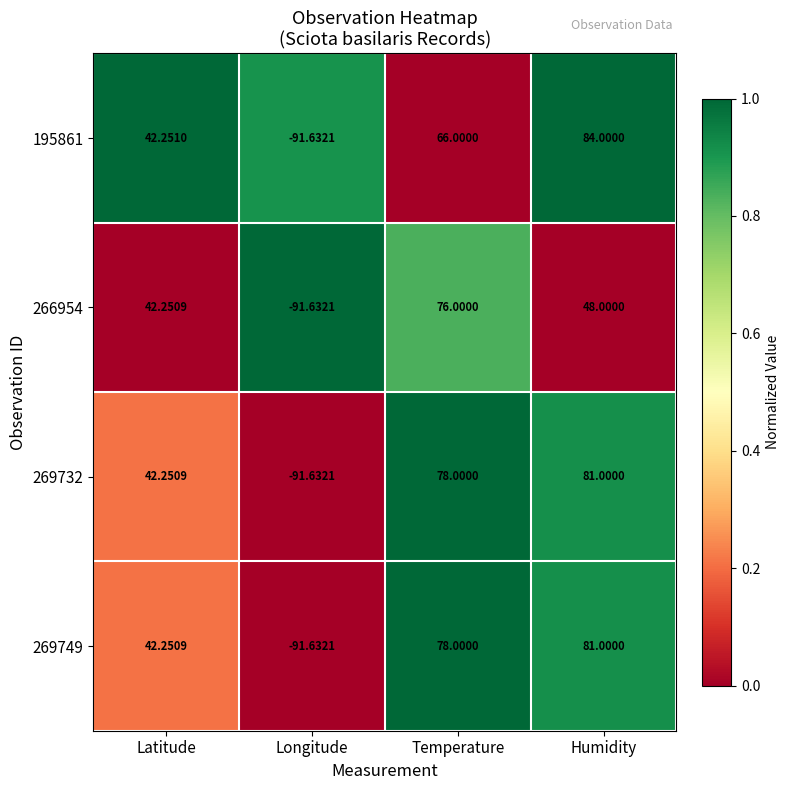

List the labels in order of 266954 value, largest first.

Temperature, Humidity, Latitude, Longitude